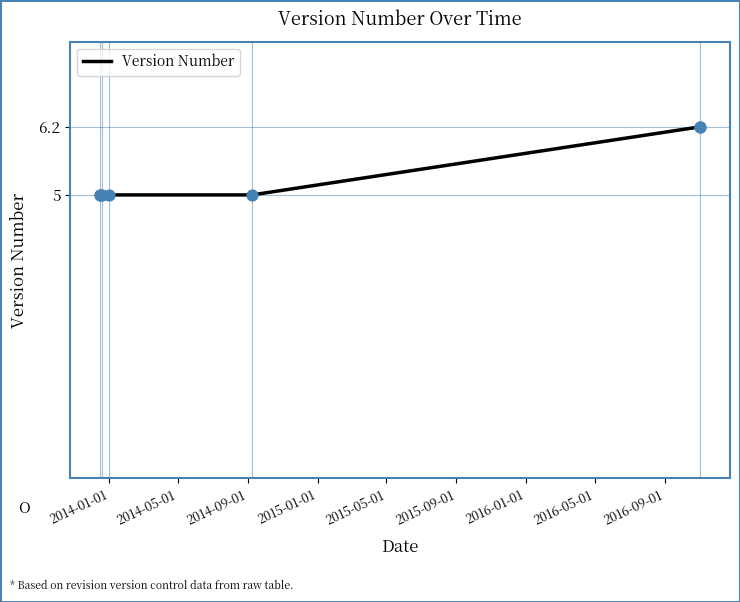

What is the change in value from 2014-01-01 to 2016-01-01?

+1.2